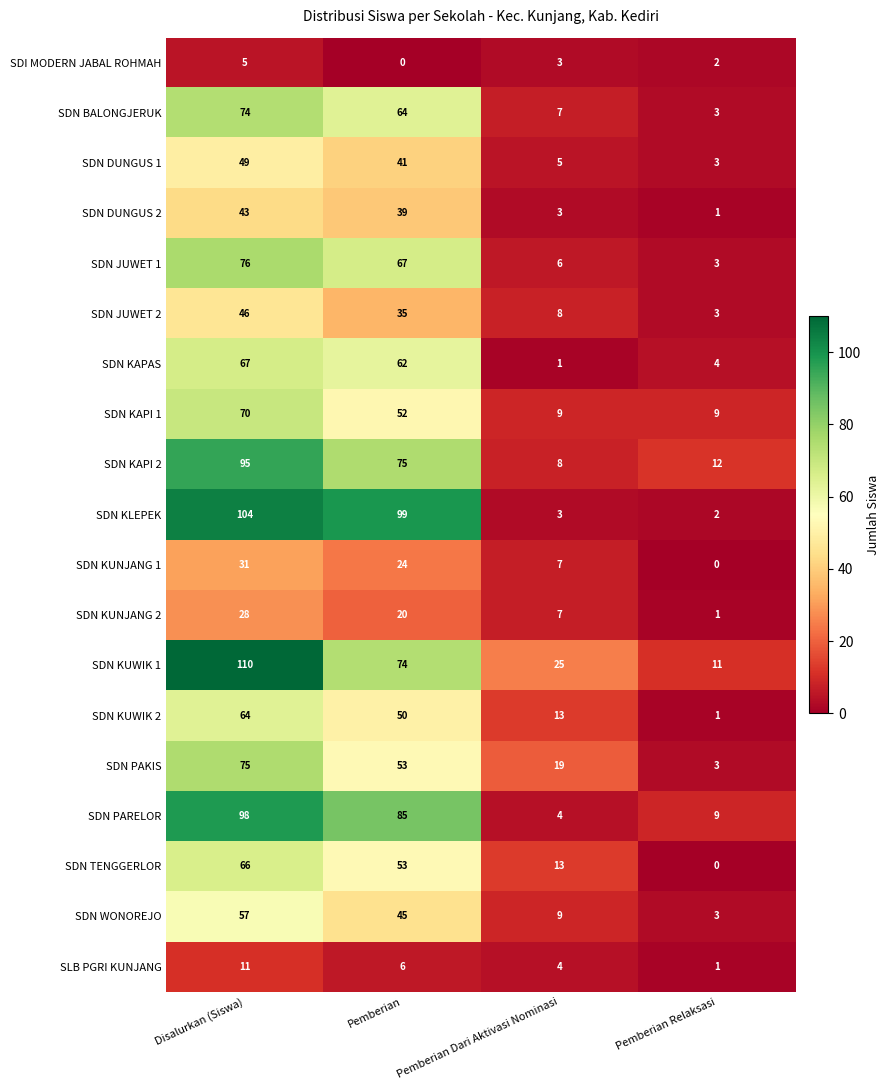

What is the difference between the highest and lowest values at Pemberian Relaksasi?

12